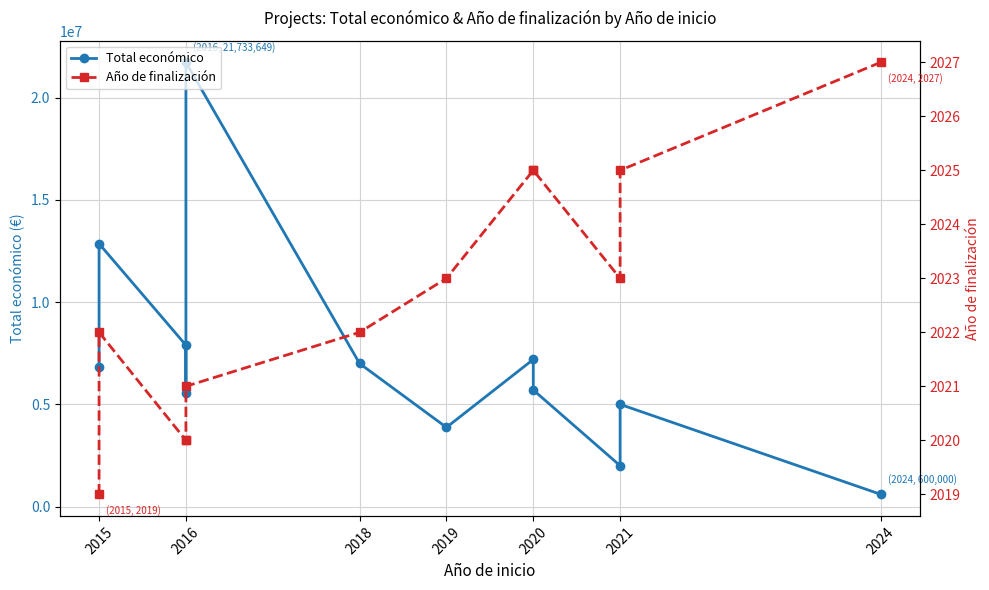

How many values in the Año de finalización series exceed 2023?

4